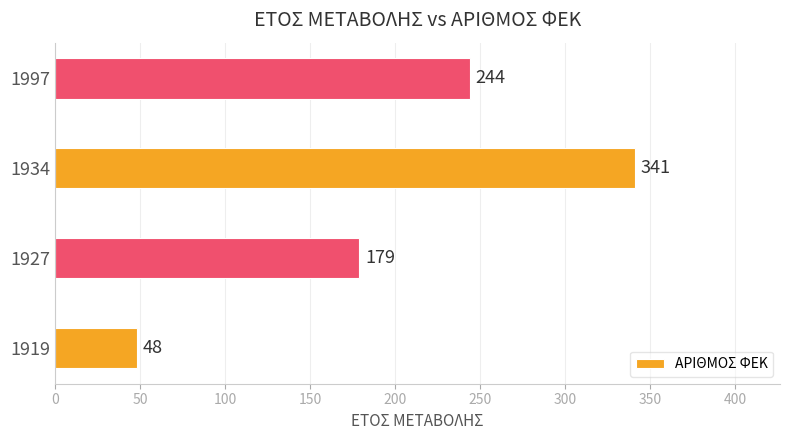

List the labels in order of value, smallest first.

1919, 1927, 1997, 1934